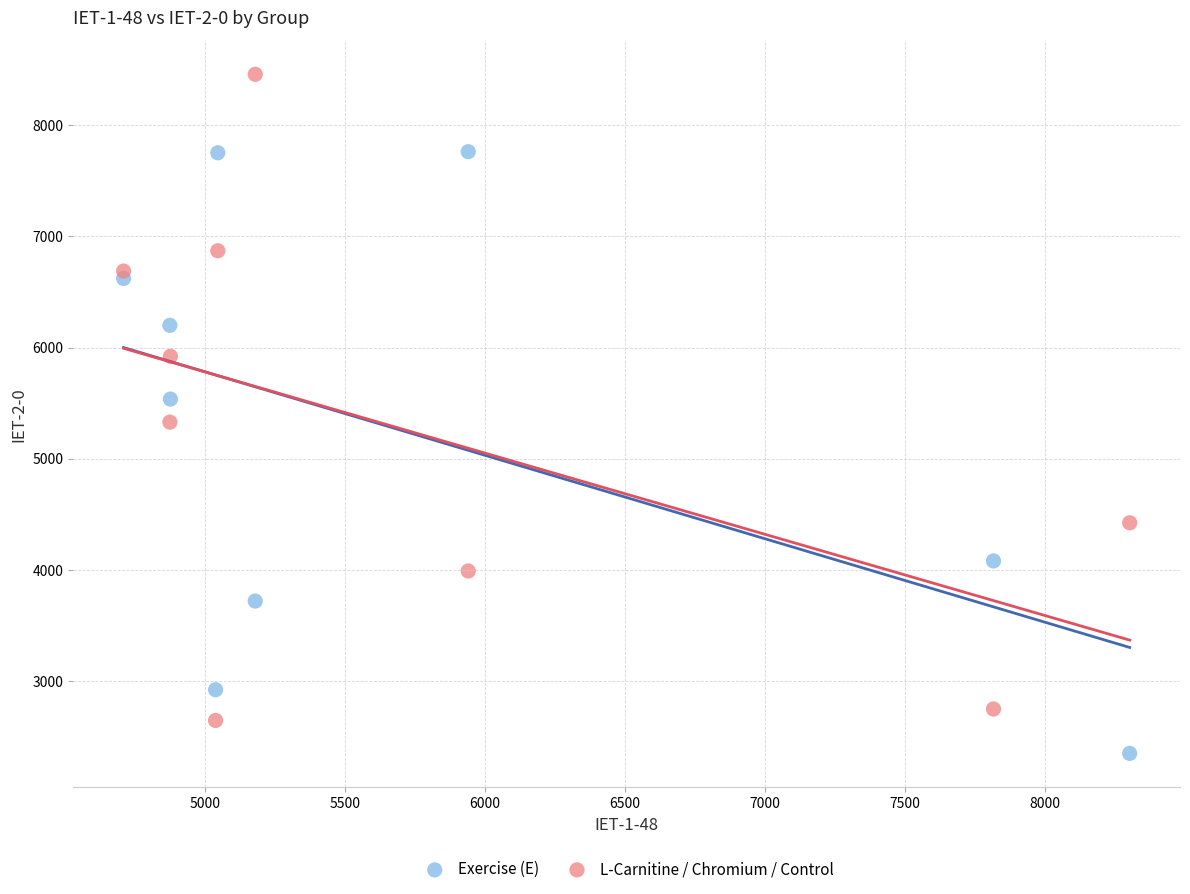

Which series reaches the minimum Y coordinate?

Exercise (E)